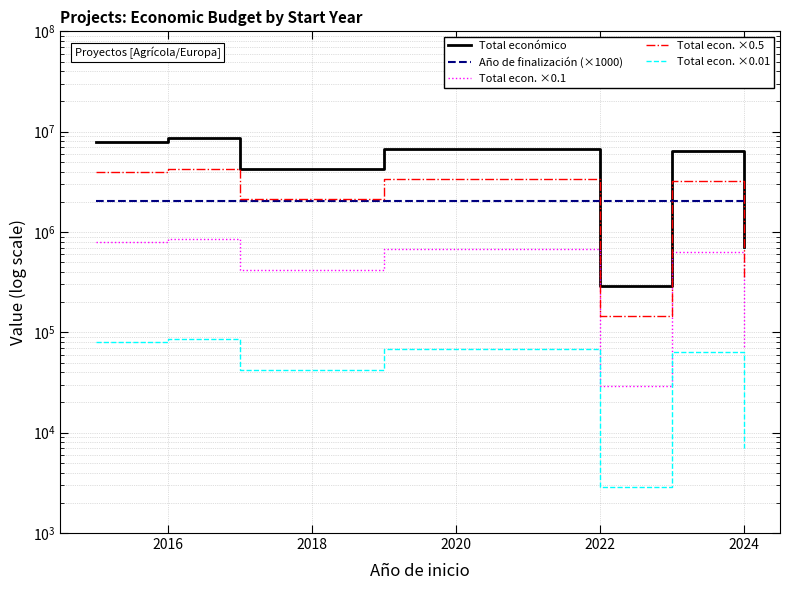

True or false: Total econ. ×0.01 and Total econ. ×0.5 intersect in this chart.

False